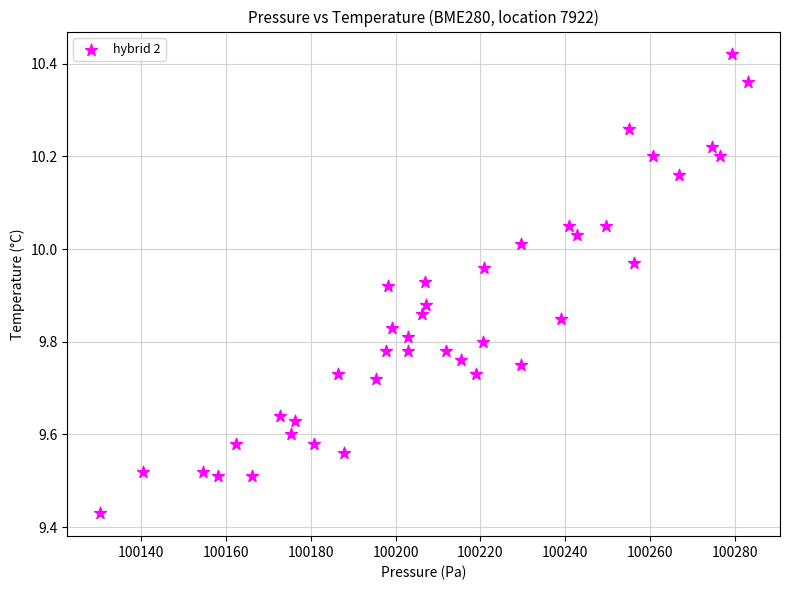

What is the range of Y values (max minus min)?

1.0